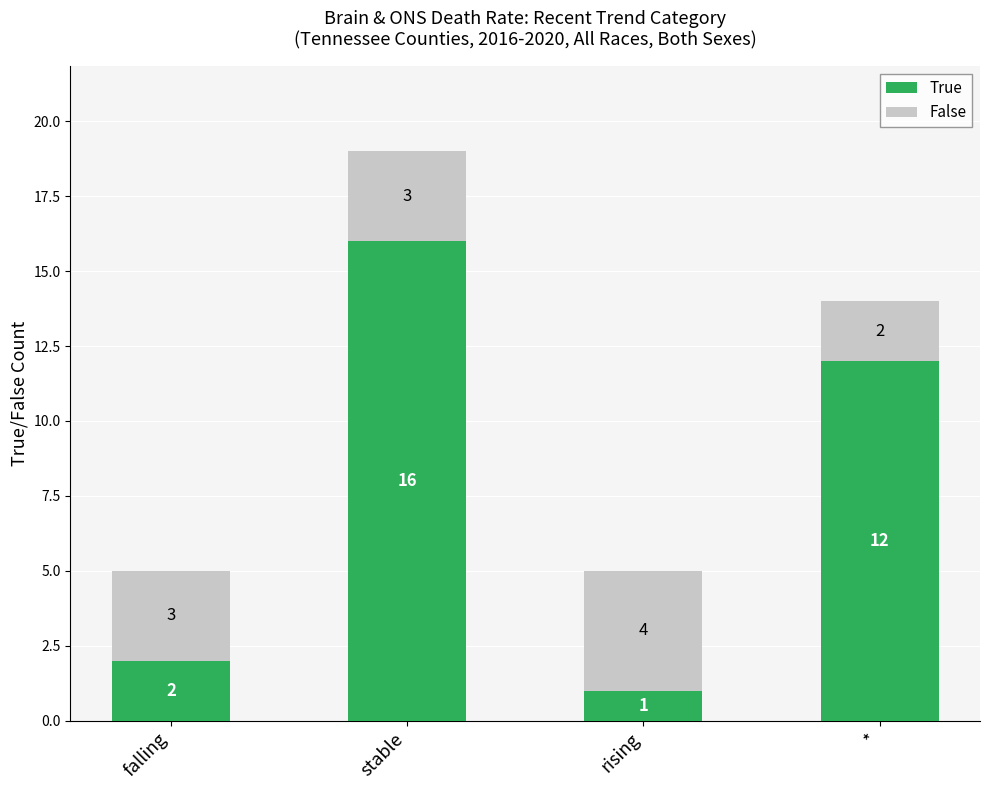

What is the approximate value of True at stable?

16